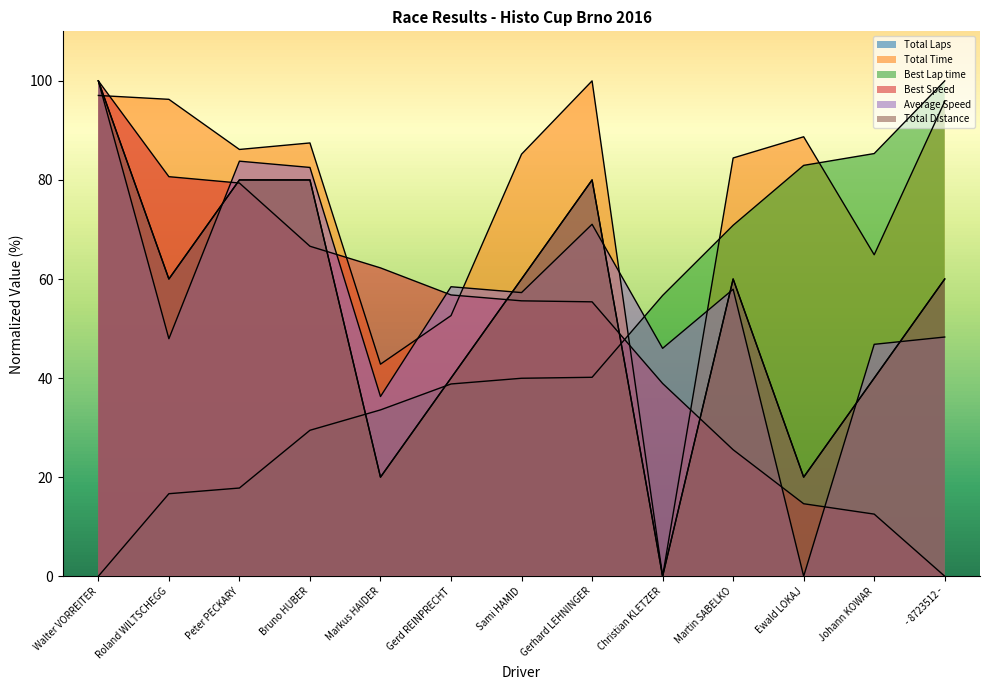

What are all the series names shown in the legend?

Total Laps, Total Time, Best Lap time, Best Speed, Average Speed, Total Distance